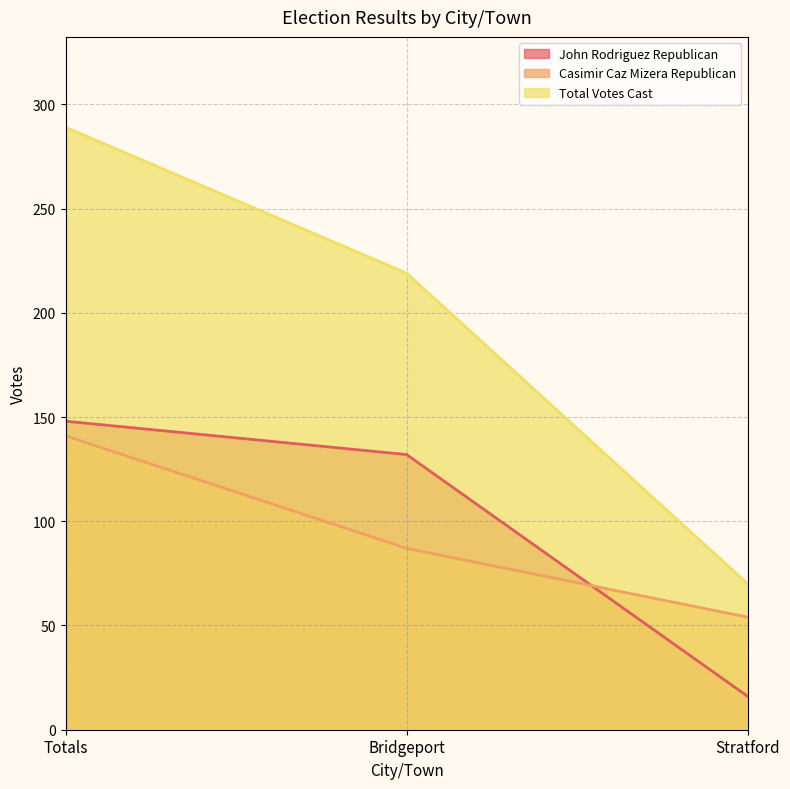

What are all the series names shown in the legend?

John Rodriguez Republican, Casimir Caz Mizera Republican, Total Votes Cast